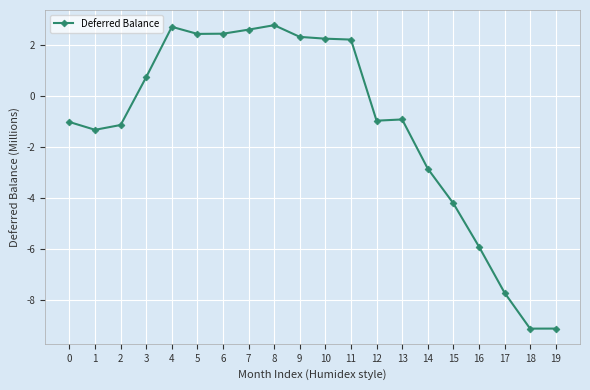

What is the average value?

-1.2